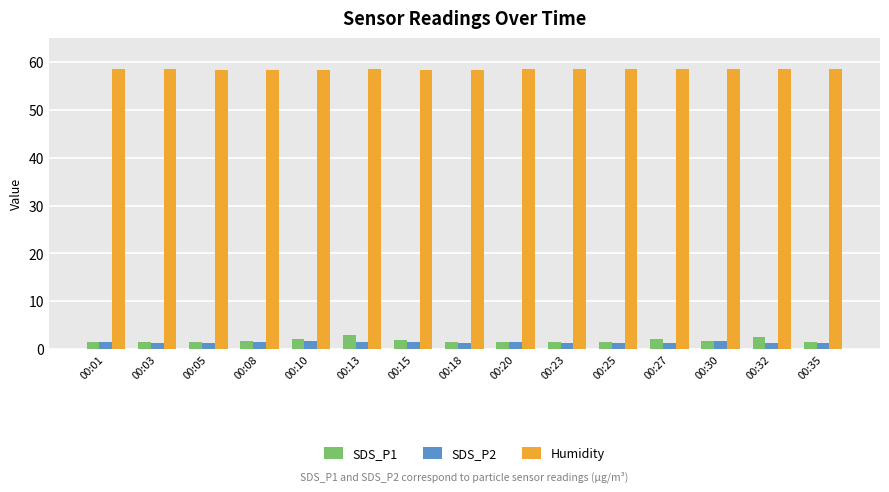

What is the total value across all series at 00:05?

61.1